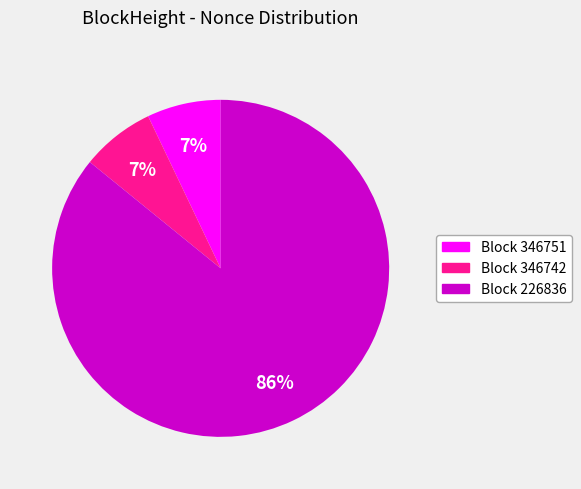

To the nearest percent, what is the difference between the largest and smallest slice percentages?

79%